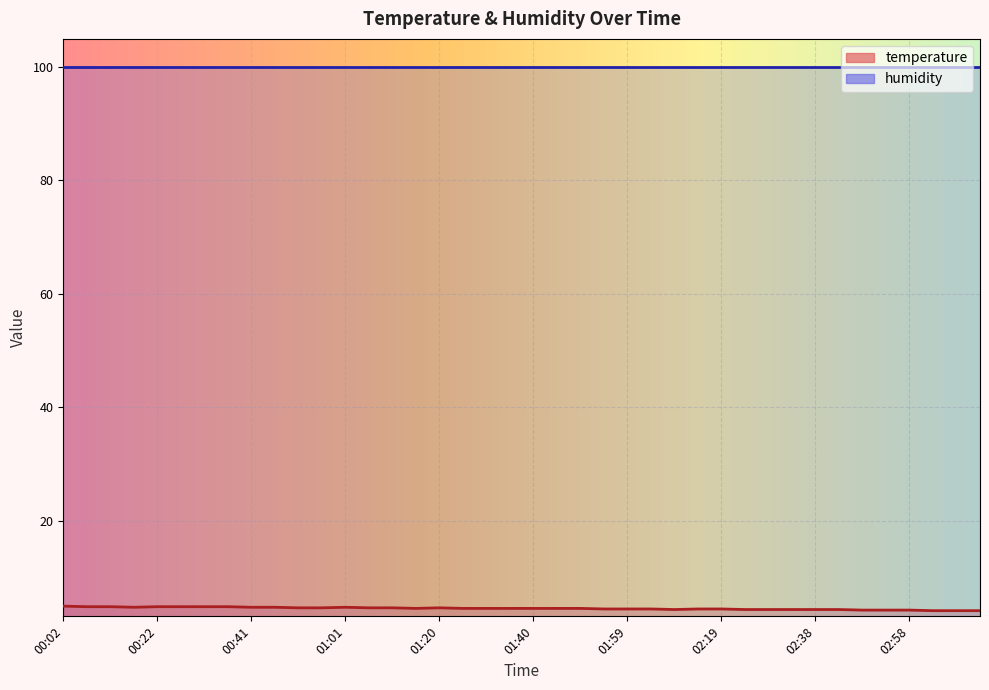

What is the ratio of the value at 02:43 to the value at 01:35?

1.0